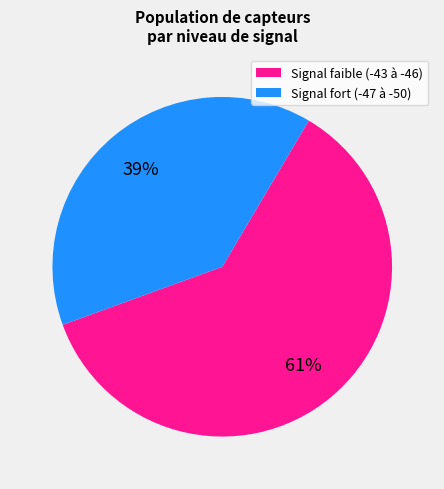

Which category accounts for the majority?

Signal faible (-43 à -46)